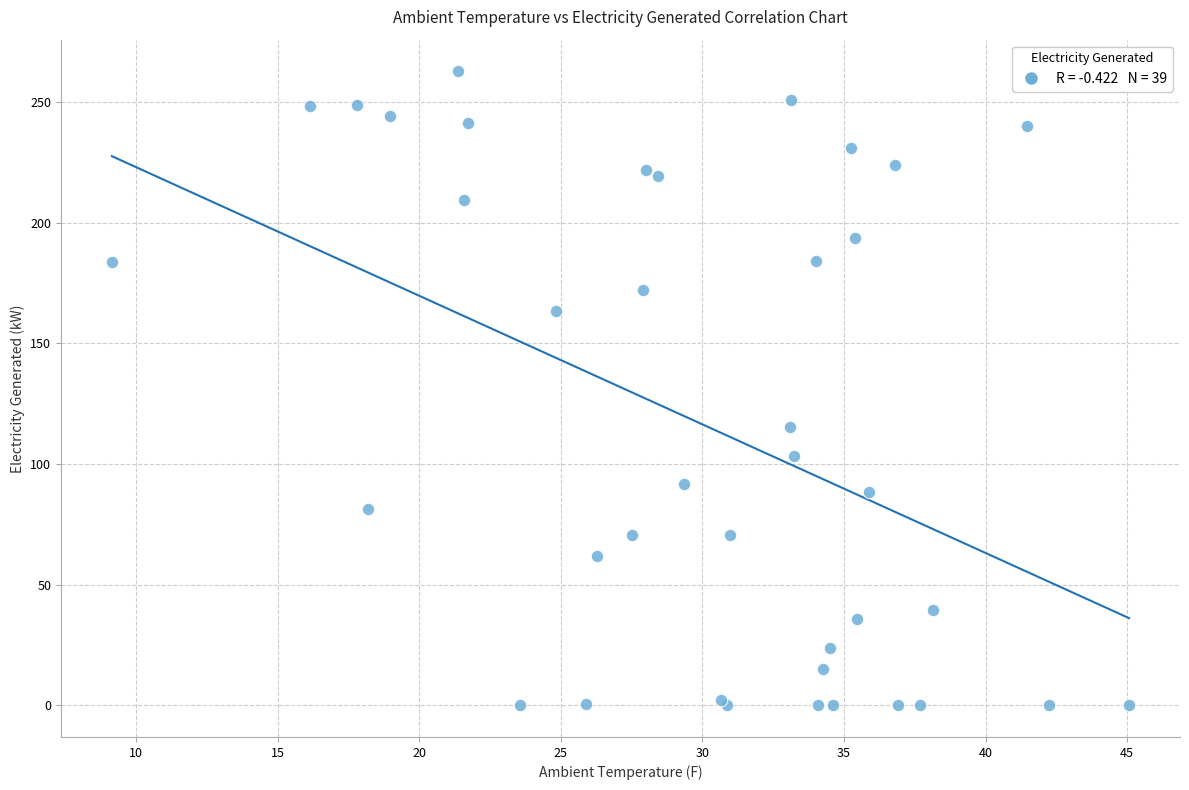

What Y value in the scatter plot is closest to 131?

115.4